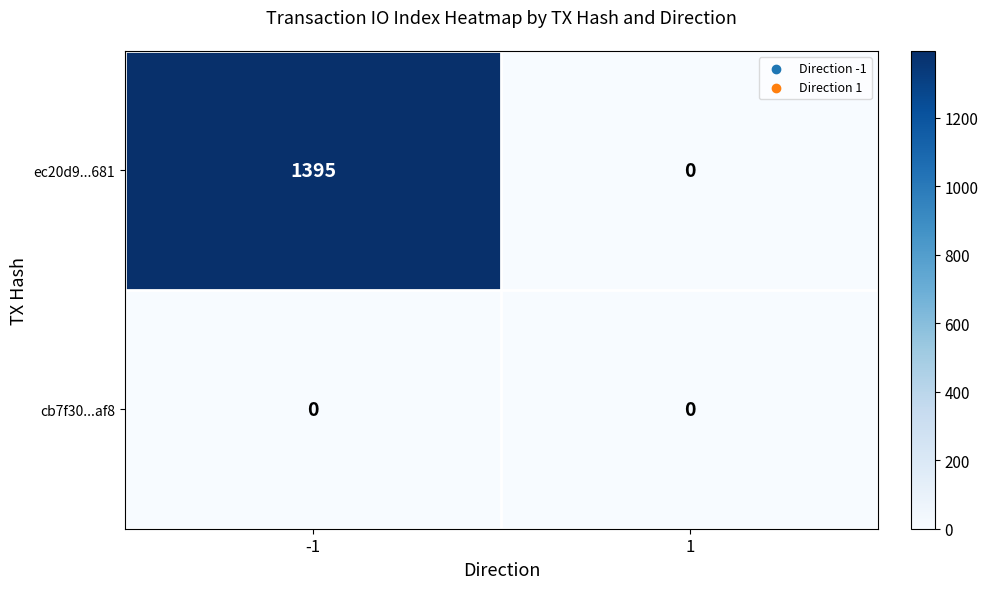

Is it true that ec20d9...681 equals 550 at 1?

False